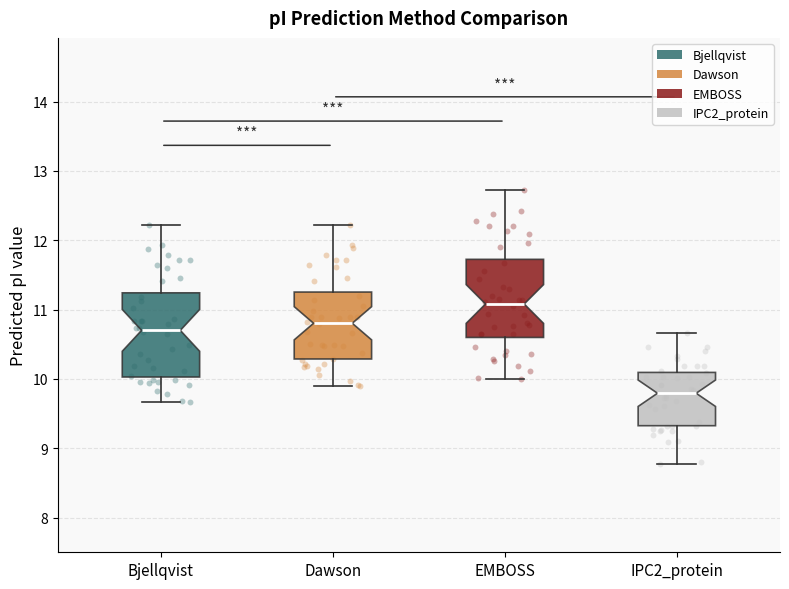

Reading left to right, transcribe this box plot: for each box, give where its median line is, the range the box spans, and where its two whiskers end, as read against the y-axis. The values are not printed on the chart, so give them approximately, as read against the axis.

Bjellqvist: median 10.7, box 10.0 to 11.2, whiskers 9.7 to 12.2
Dawson: median 10.8, box 10.3 to 11.3, whiskers 9.9 to 12.2
EMBOSS: median 11.1, box 10.6 to 11.7, whiskers 10.0 to 12.7
IPC2_protein: median 9.8, box 9.3 to 10.1, whiskers 8.8 to 10.7